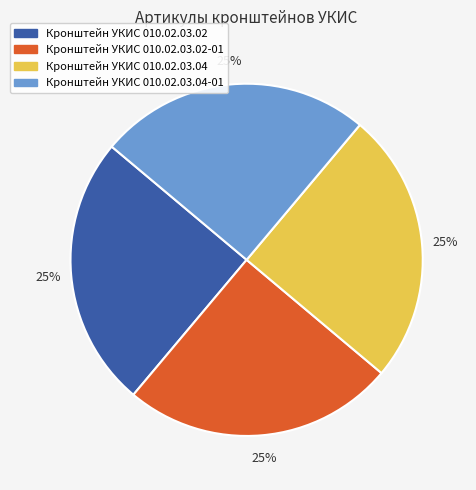

Count the number of slices in the pie.

4